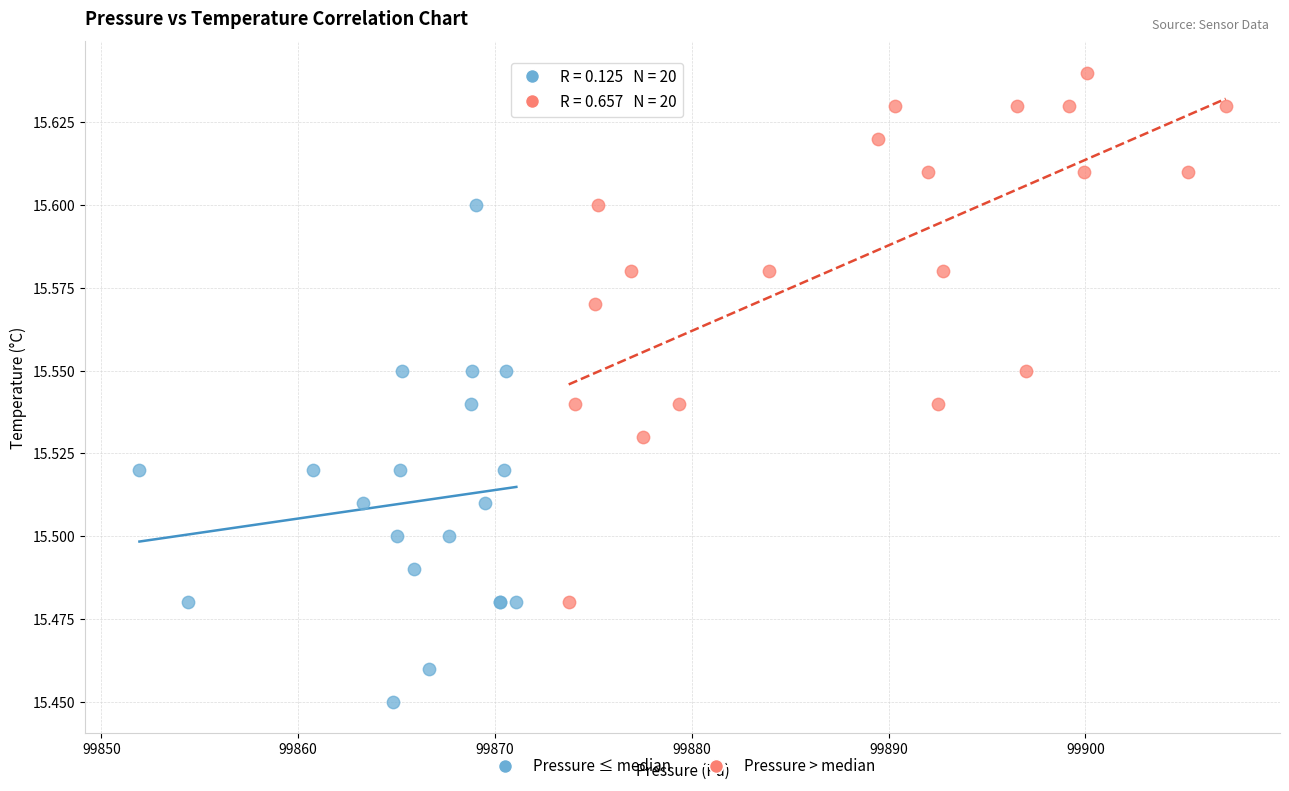

Which series reaches the minimum Y coordinate?

Pressure ≤ median